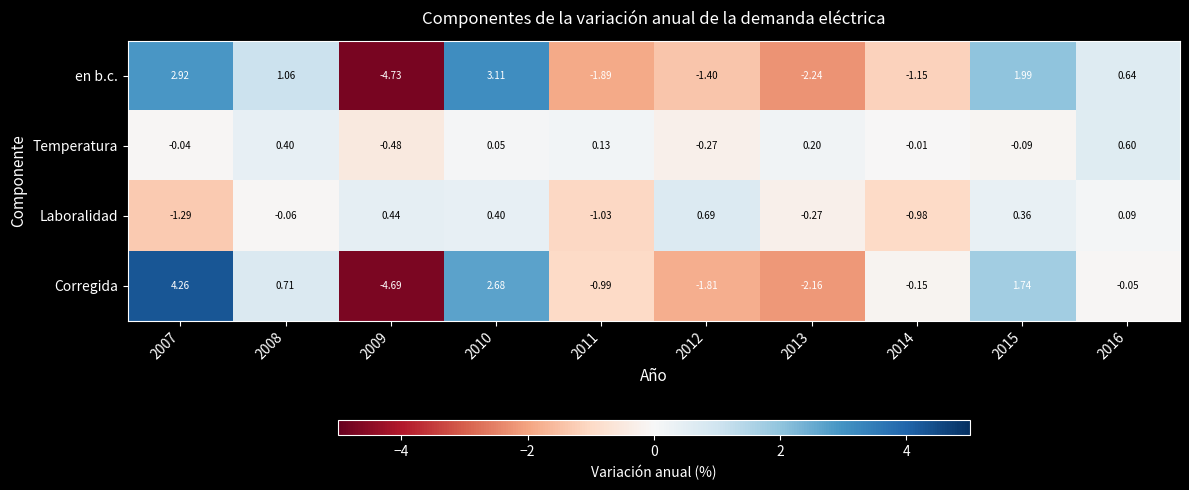

How many categories are shown in the chart?

10